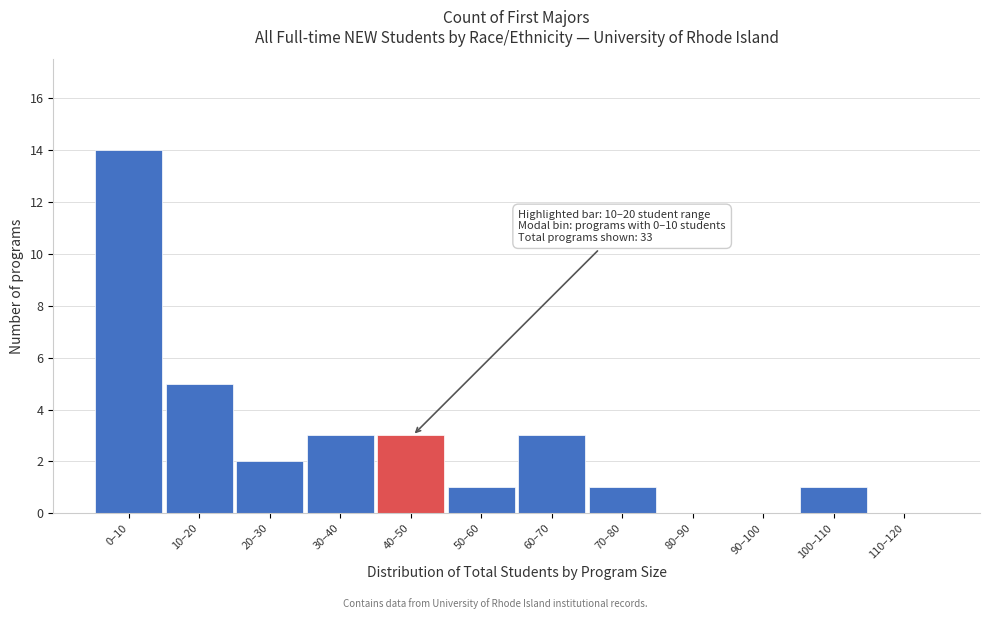

Reading left to right, extract all data points from this chart.

0–10=14	10–20=5	20–30=2	30–40=3	40–50=3	50–60=1	60–70=3	70–80=1	80–90=0	90–100=0	100–110=1	110–120=0